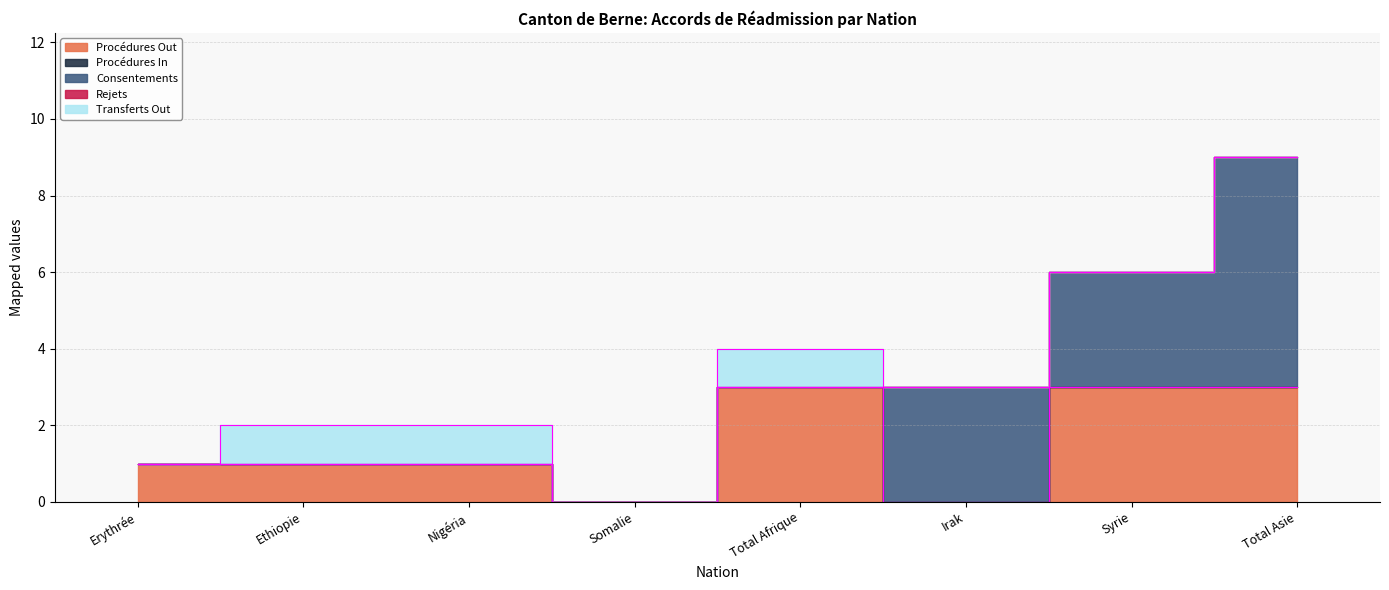

Where is the first local minimum for Transferts Out?

Somalie